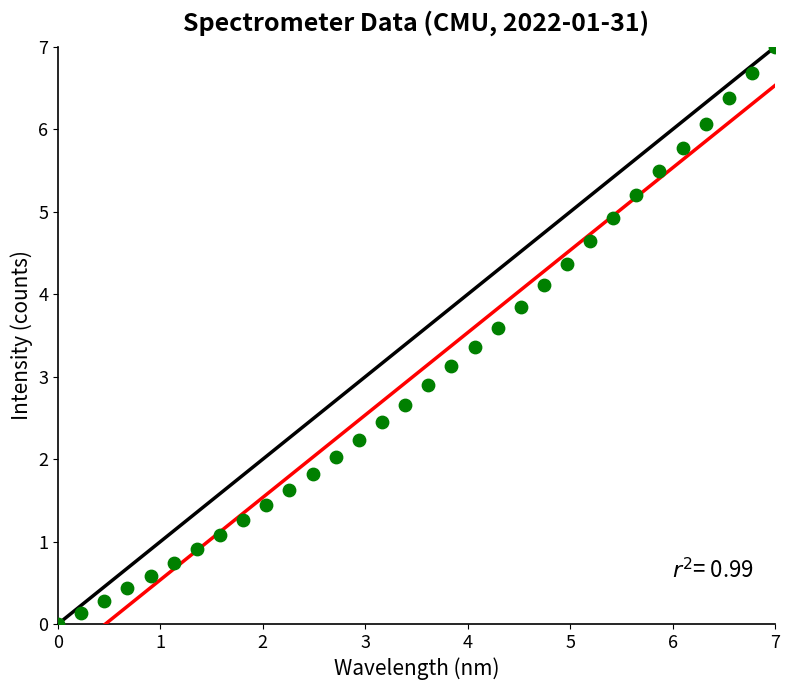

What is the range of X values (max minus min)?

7.0